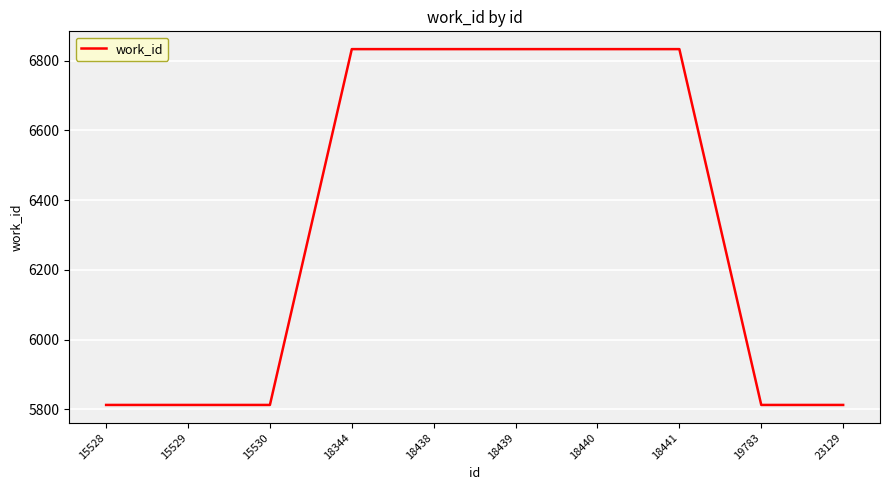

Reading left to right, what are all the values shown in this chart?

5813	5813	5813	6833	6833	6833	6833	6833	5813	5813